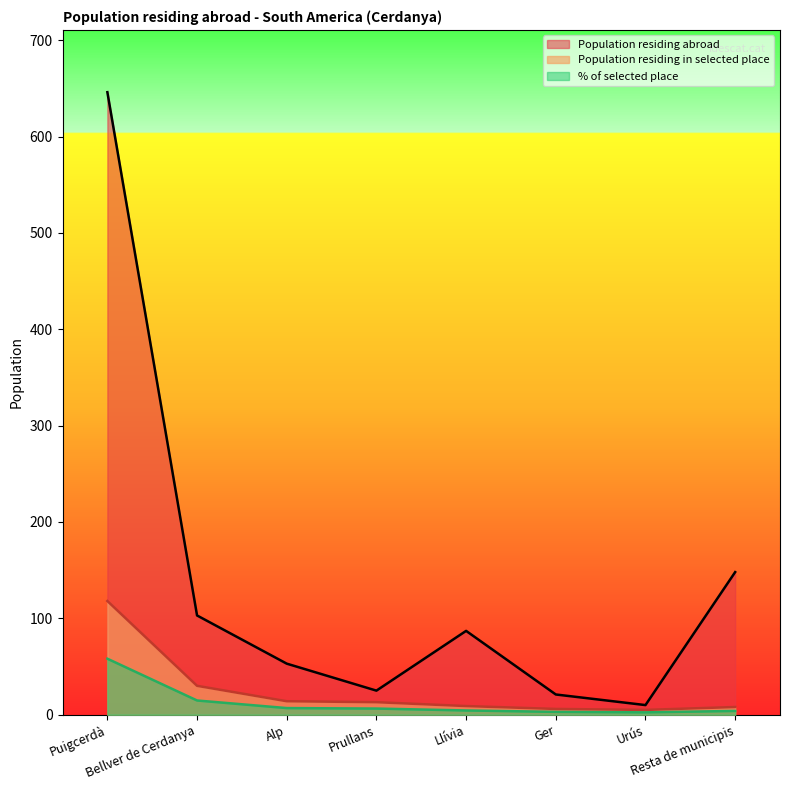

Which has a higher value, Urús or Ger?

Ger